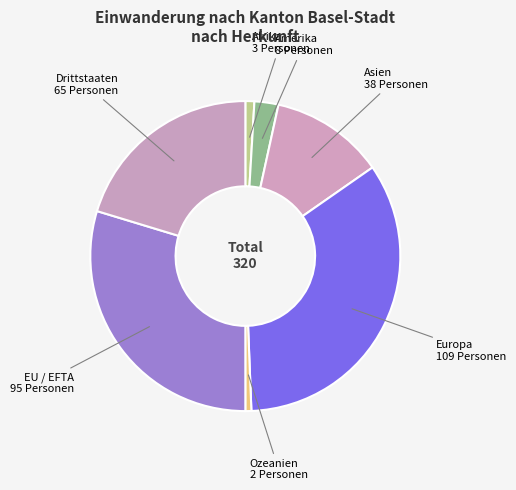

How many slices are in this pie chart?

7